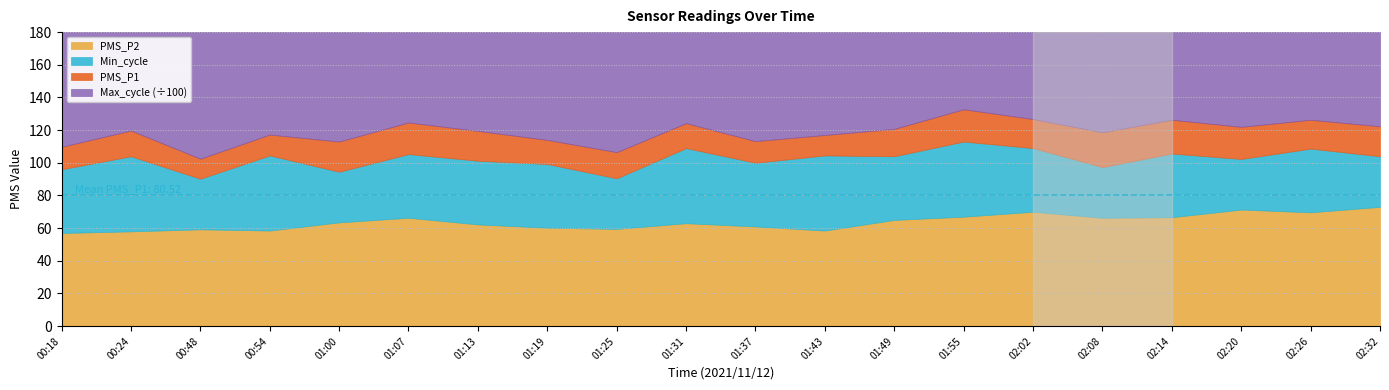

Where is PMS_P1 nearest to the value 81?

01:13